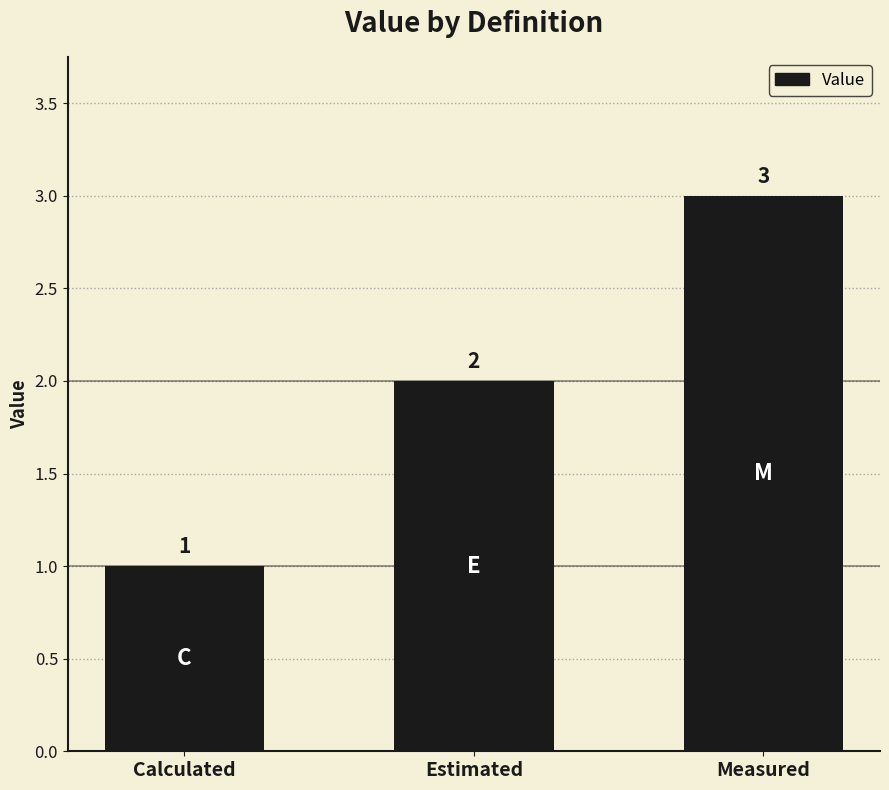

What is the ratio of the value at Measured to the value at Calculated?

3.0